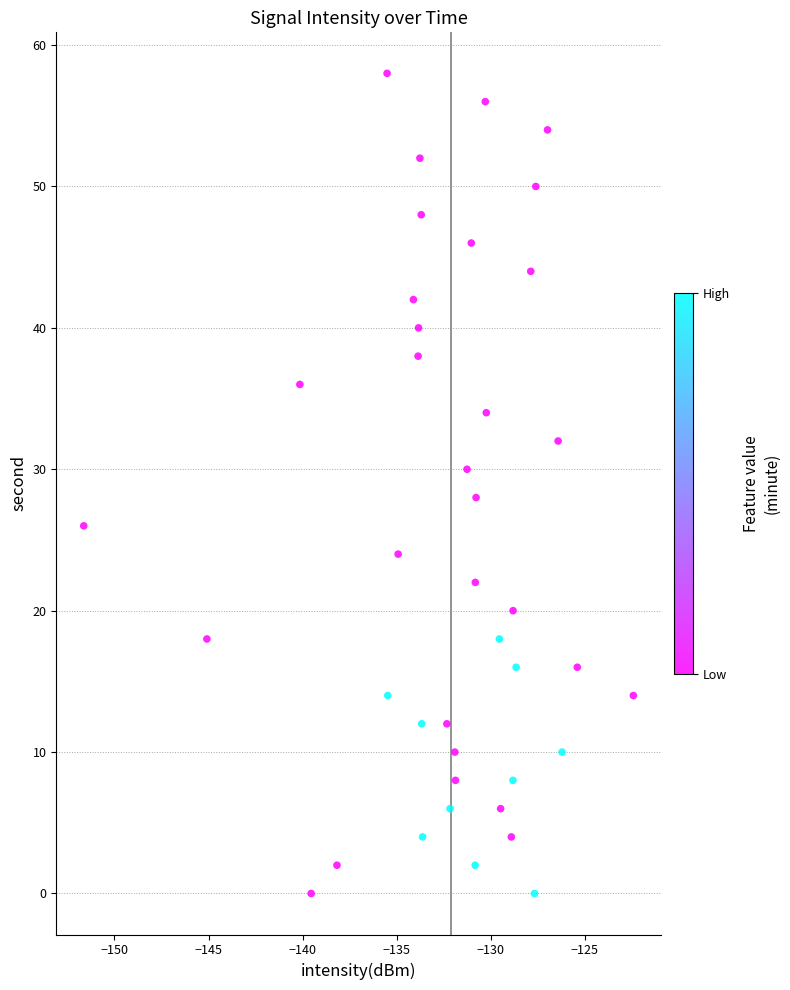

What is the range of Y values (max minus min)?

58